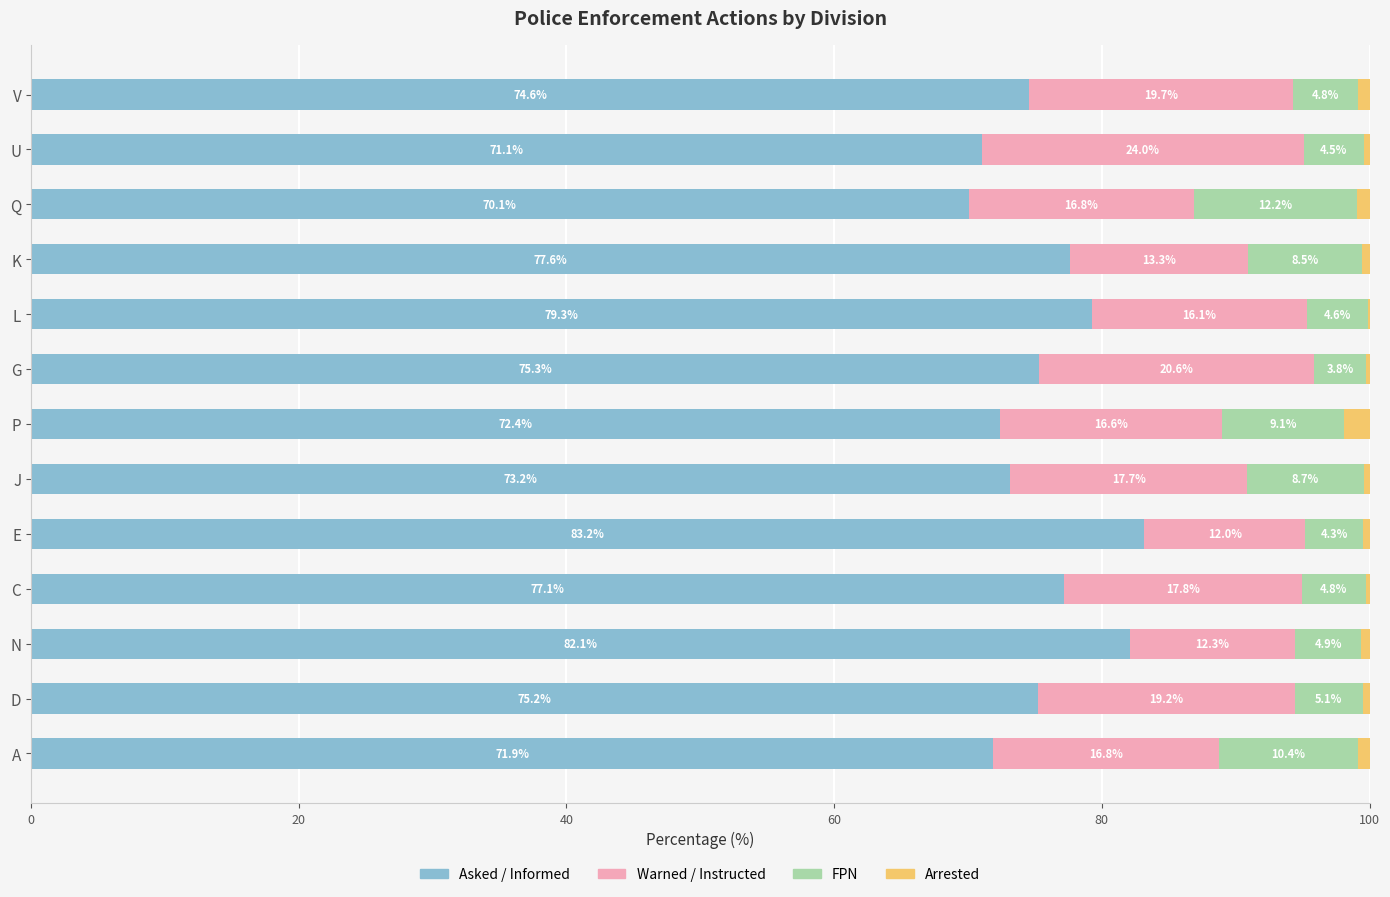

Which category has the highest value in the Asked / Informed series?

E